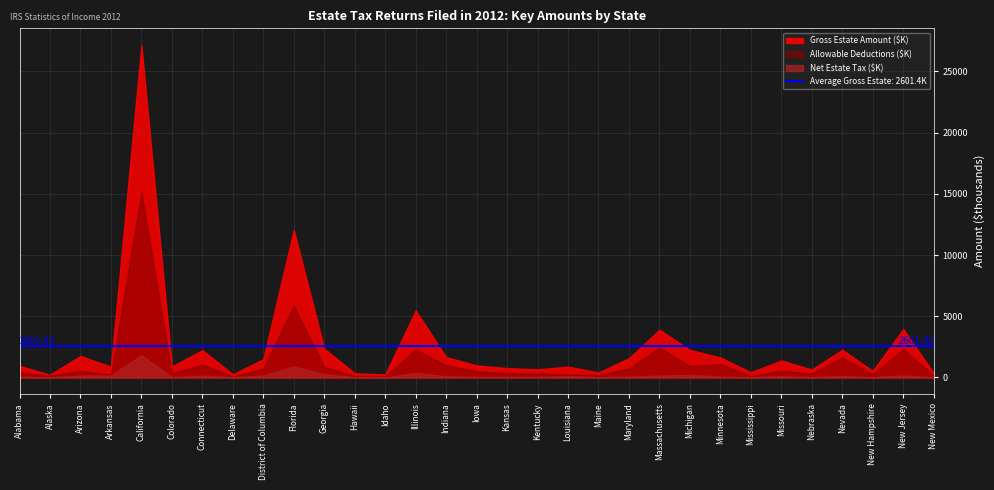

Which category has the highest value in the Net Estate Tax series?

California